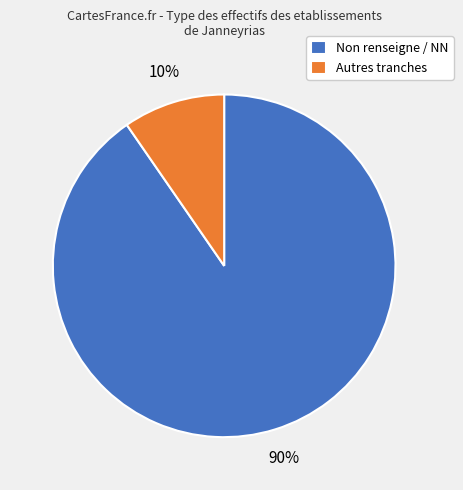

Count the number of slices in the pie.

2